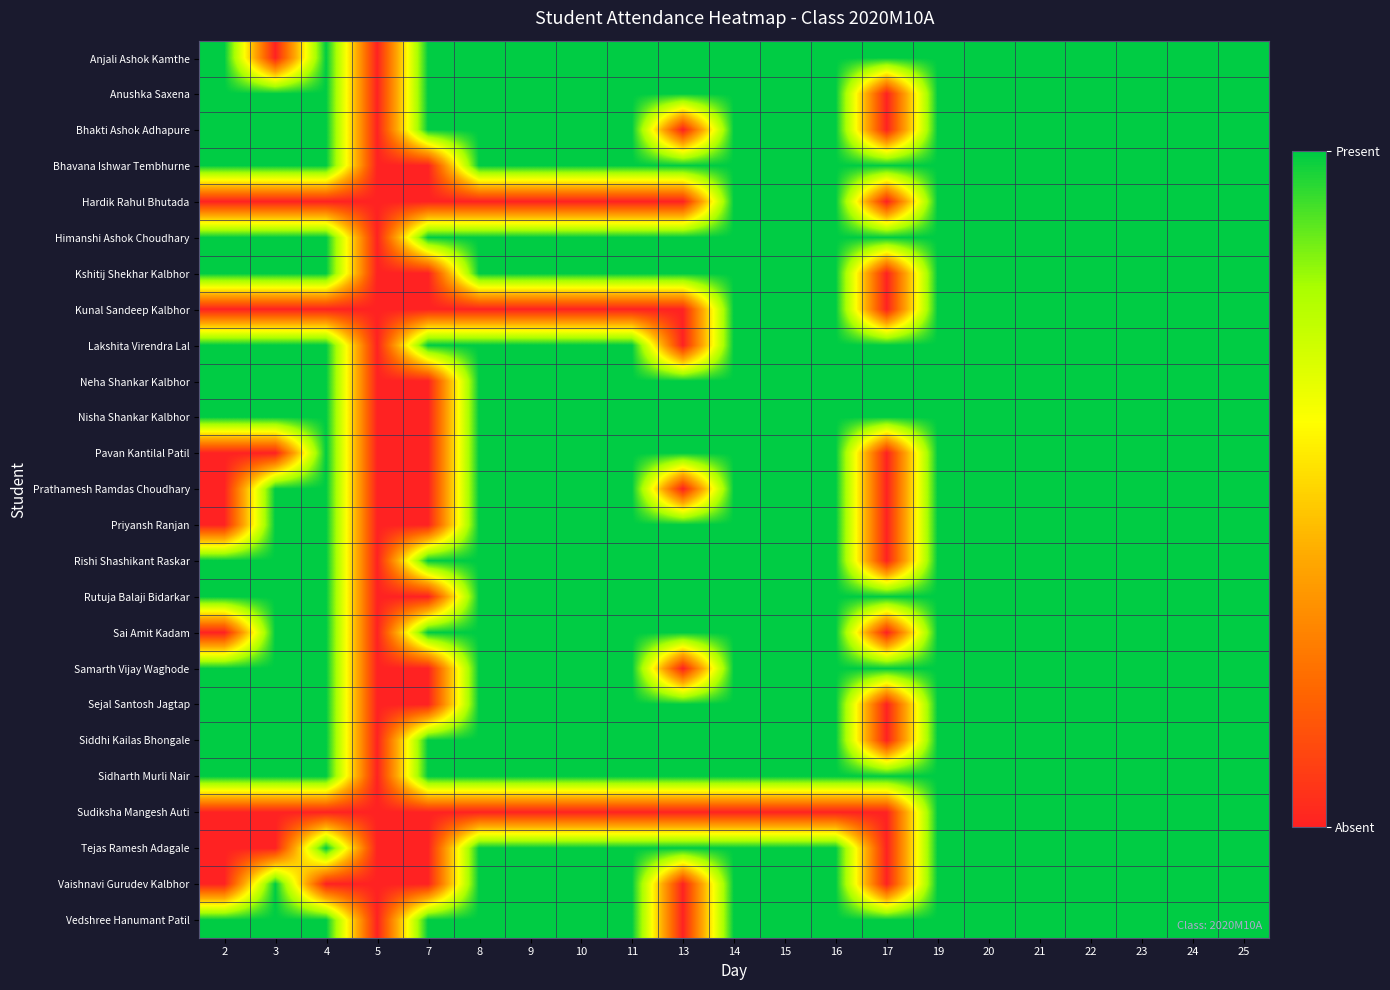

Rank the series by their maximum value, from highest to lowest.

Anjali Ashok Kamthe, Anushka Saxena, Bhakti Ashok Adhapure, Bhavana Ishwar Tembhurne, Hardik Rahul Bhutada, Himanshi Ashok Choudhary, Kshitij Shekhar Kalbhor, Kunal Sandeep Kalbhor, Lakshita Virendra Lal, Neha Shankar Kalbhor, Nisha Shankar Kalbhor, Pavan Kantilal Patil, Prathamesh Ramdas Choudhary, Priyansh Ranjan, Rishi Shashikant Raskar, Rutuja Balaji Bidarkar, Sai Amit Kadam, Samarth Vijay Waghode, Sejal Santosh Jagtap, Siddhi Kailas Bhongale, Sidharth Murli Nair, Sudiksha Mangesh Auti, Tejas Ramesh Adagale, Vaishnavi Gurudev Kalbhor, Vedshree Hanumant Patil